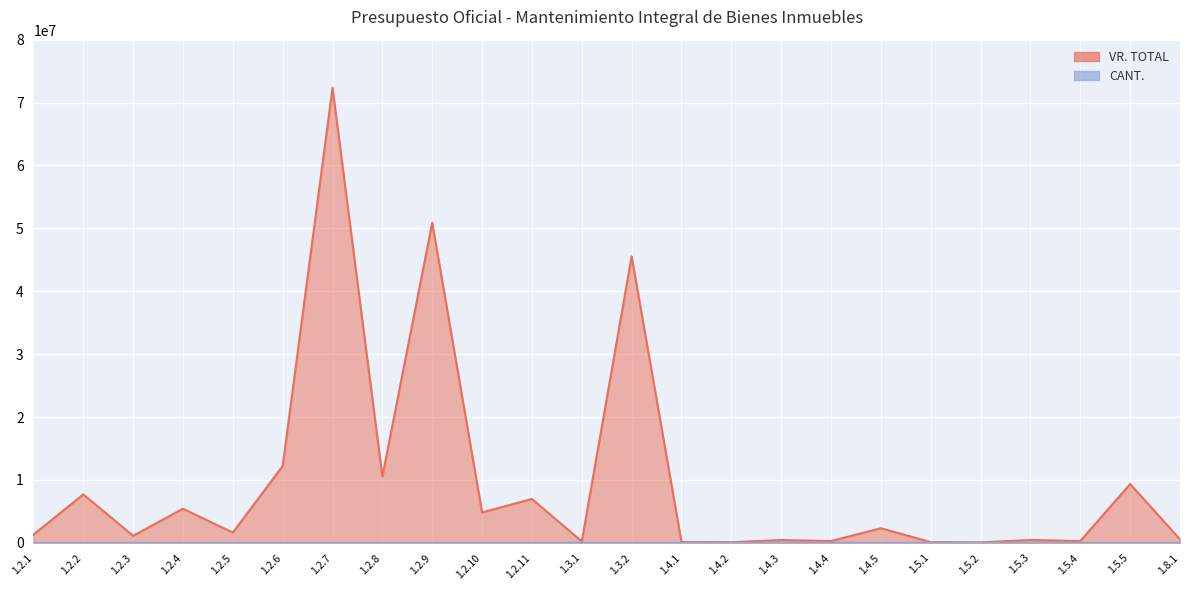

Count the number of data series in this chart.

2